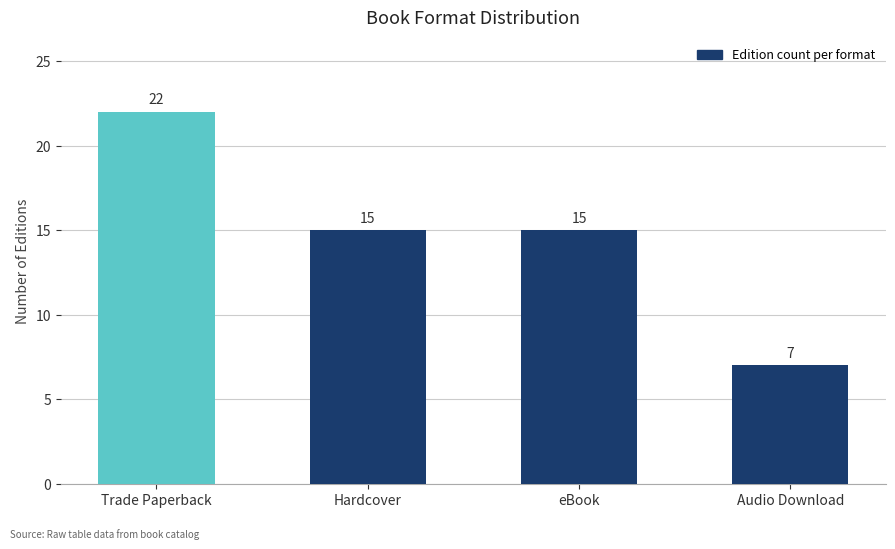

At which label does the data first exceed 15?

Trade Paperback